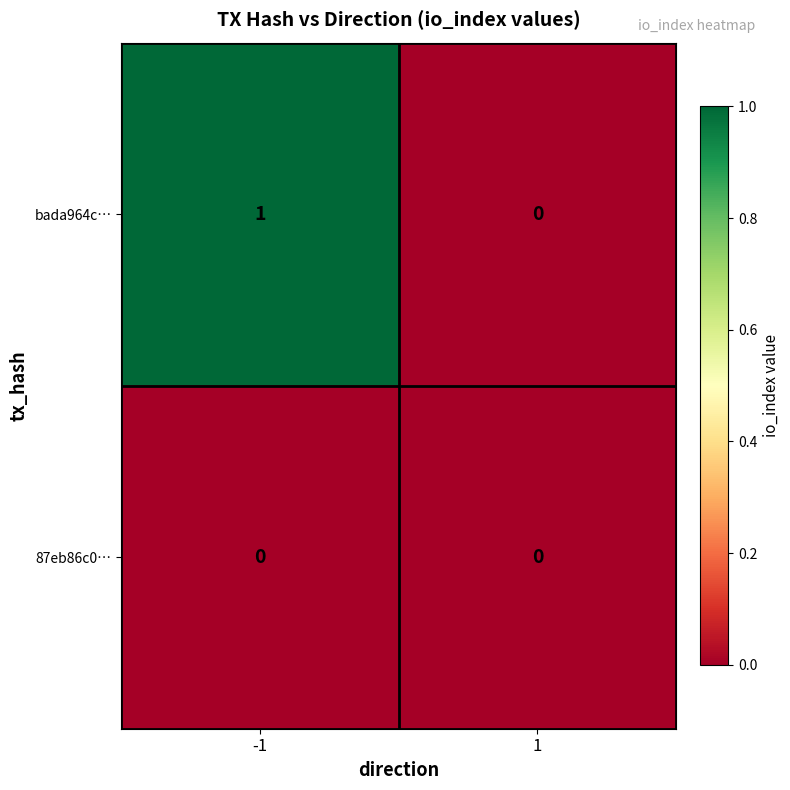

Which series changed the most between -1 and 1?

bada964c…